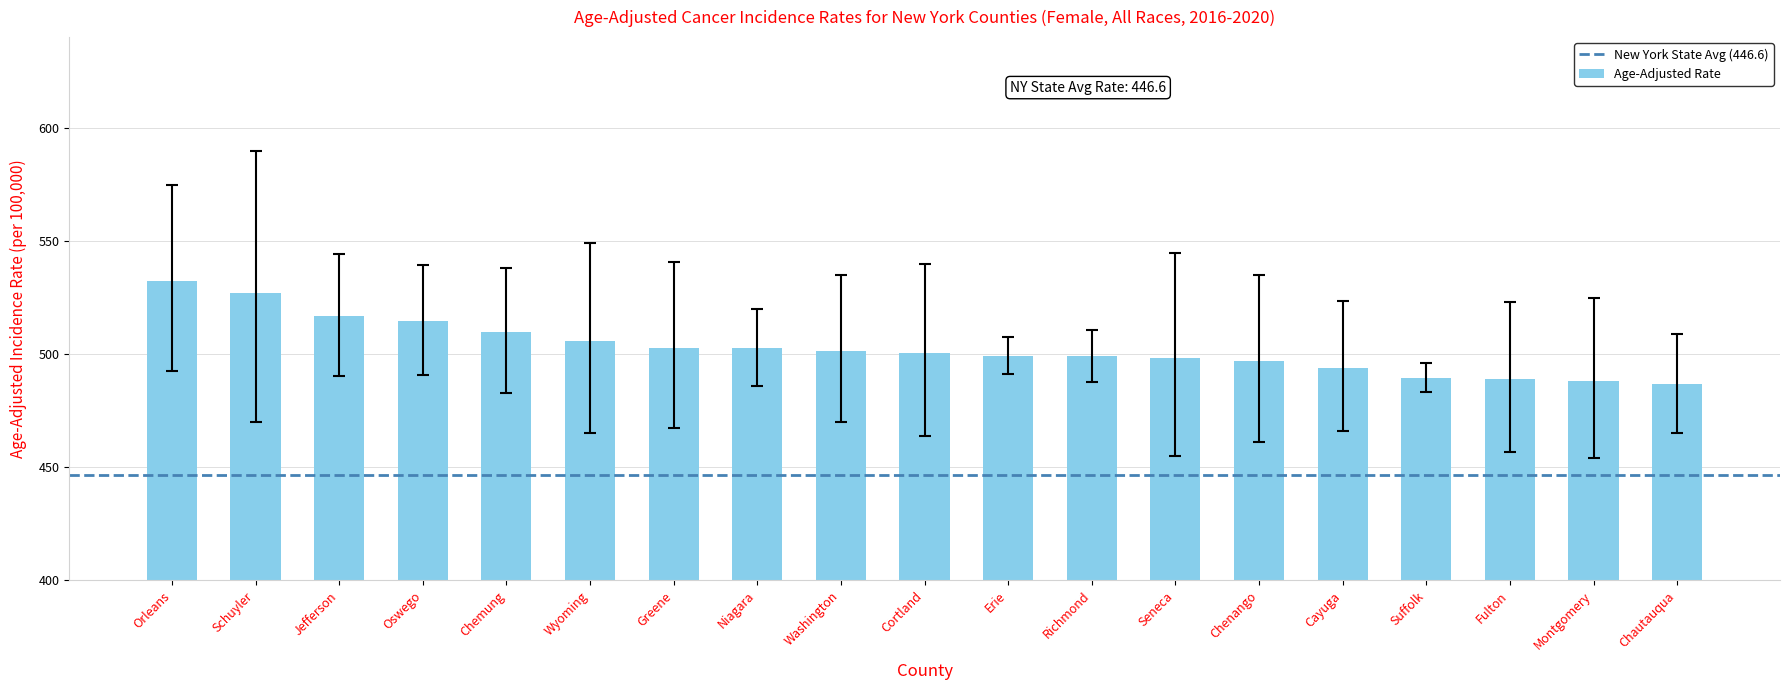

The value at Jefferson is 750.7. True or false?

False